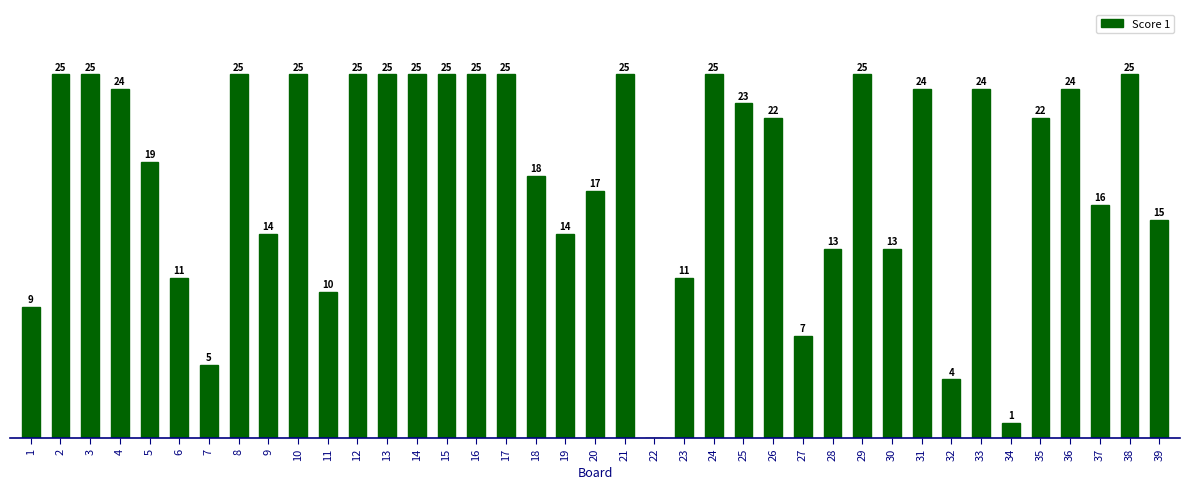

The chart shows a value of 2 at 32. True or false?

False